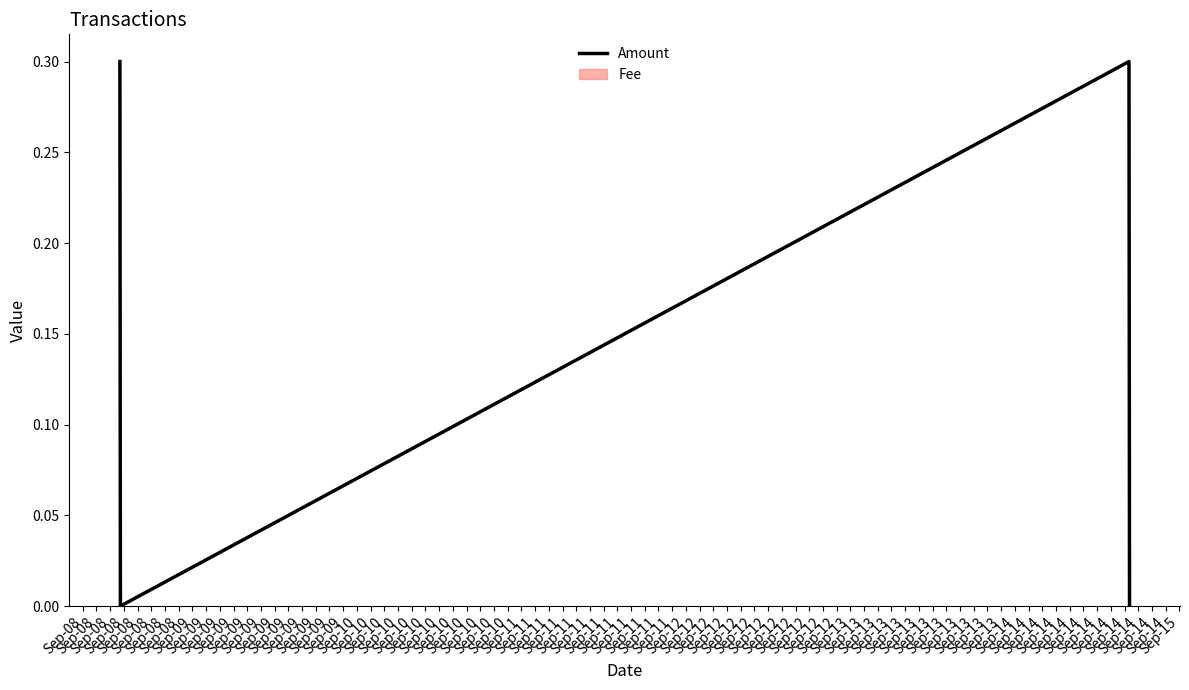

True or false: Amount has more than 2 interior local peaks.

False